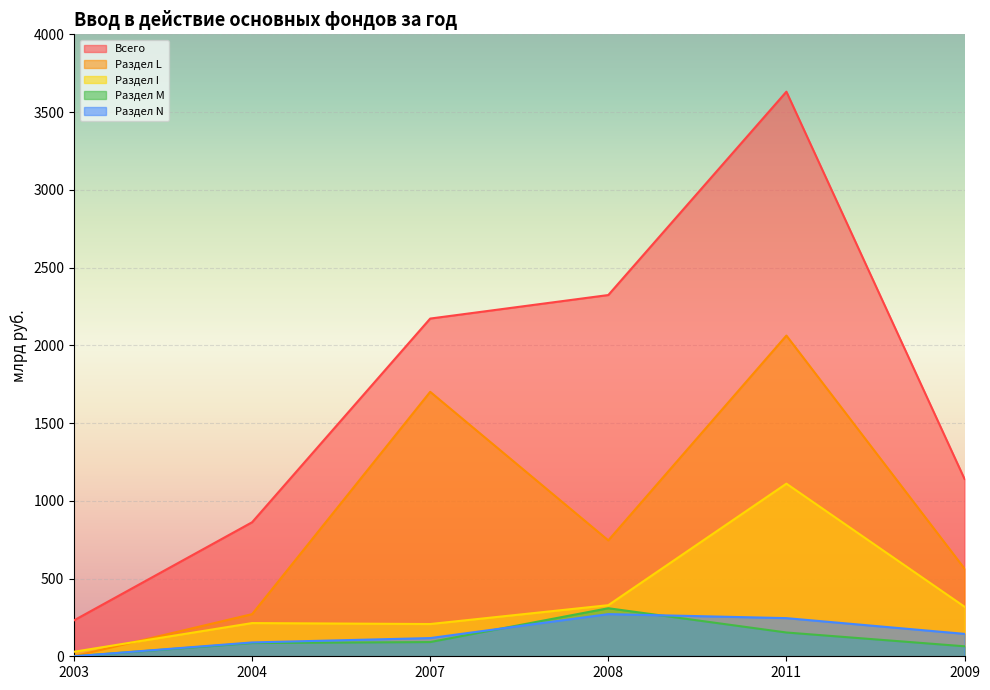

What is the highest value of the Всего series?

3631.2